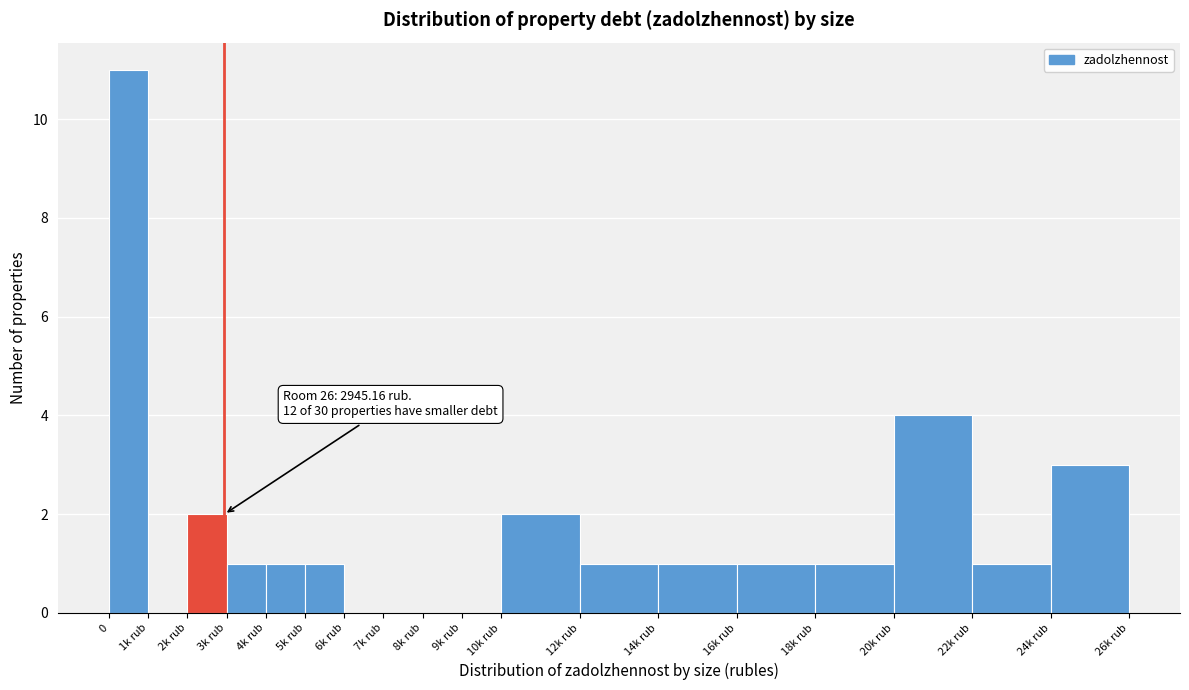

Reading left to right, what are all the values shown in this chart?

0=11	1k rub=0	2k rub=2	3k rub=1	4k rub=1	5k rub=1	6k rub=0	7k rub=0	8k rub=0	9k rub=0	10k rub=2	12k rub=1	14k rub=1	16k rub=1	18k rub=1	20k rub=4	22k rub=1	24k rub=3